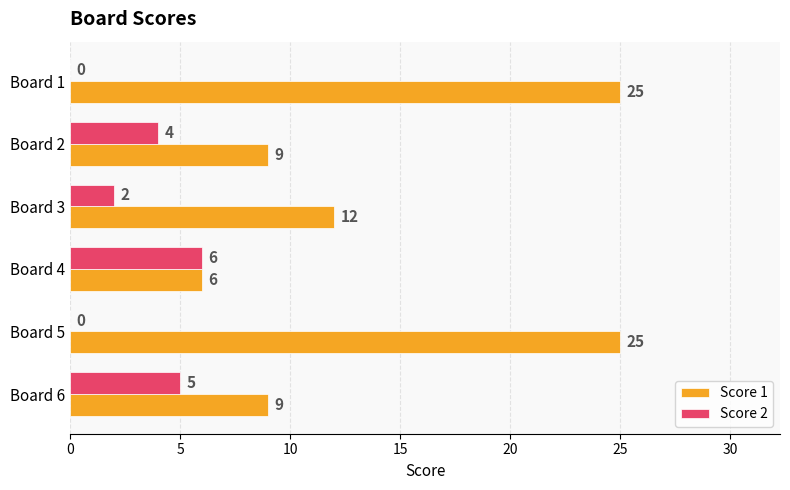

Between Board 4 and Board 6, which series saw the biggest shift?

Score 1